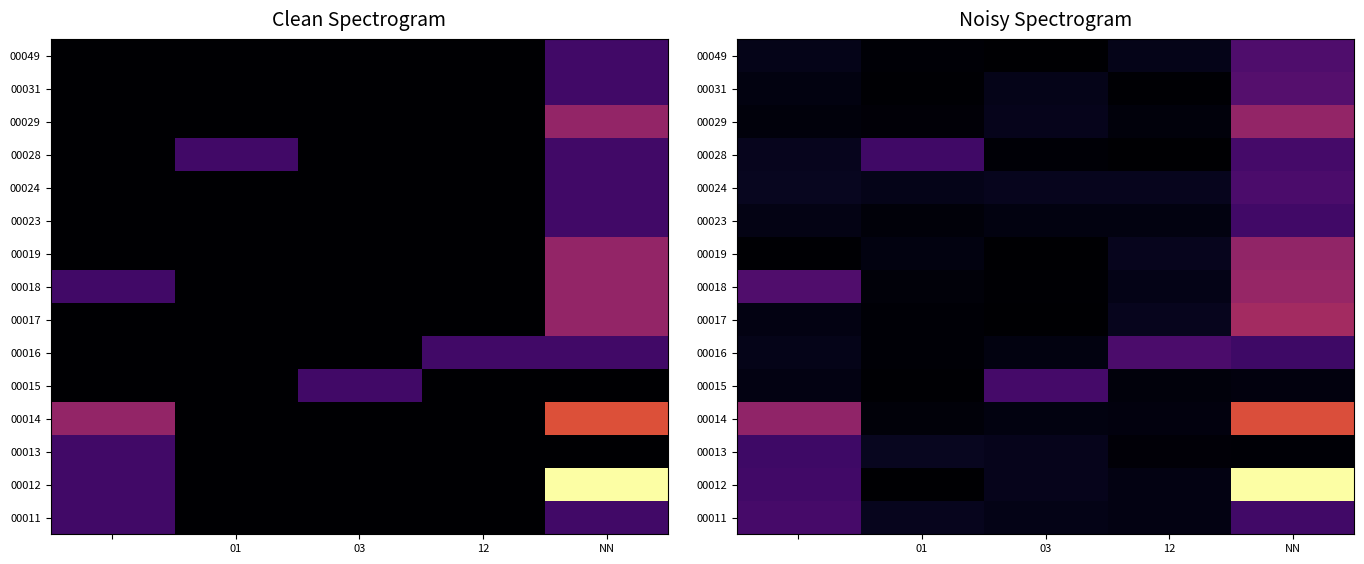

Which category has the lowest value across all series?

03